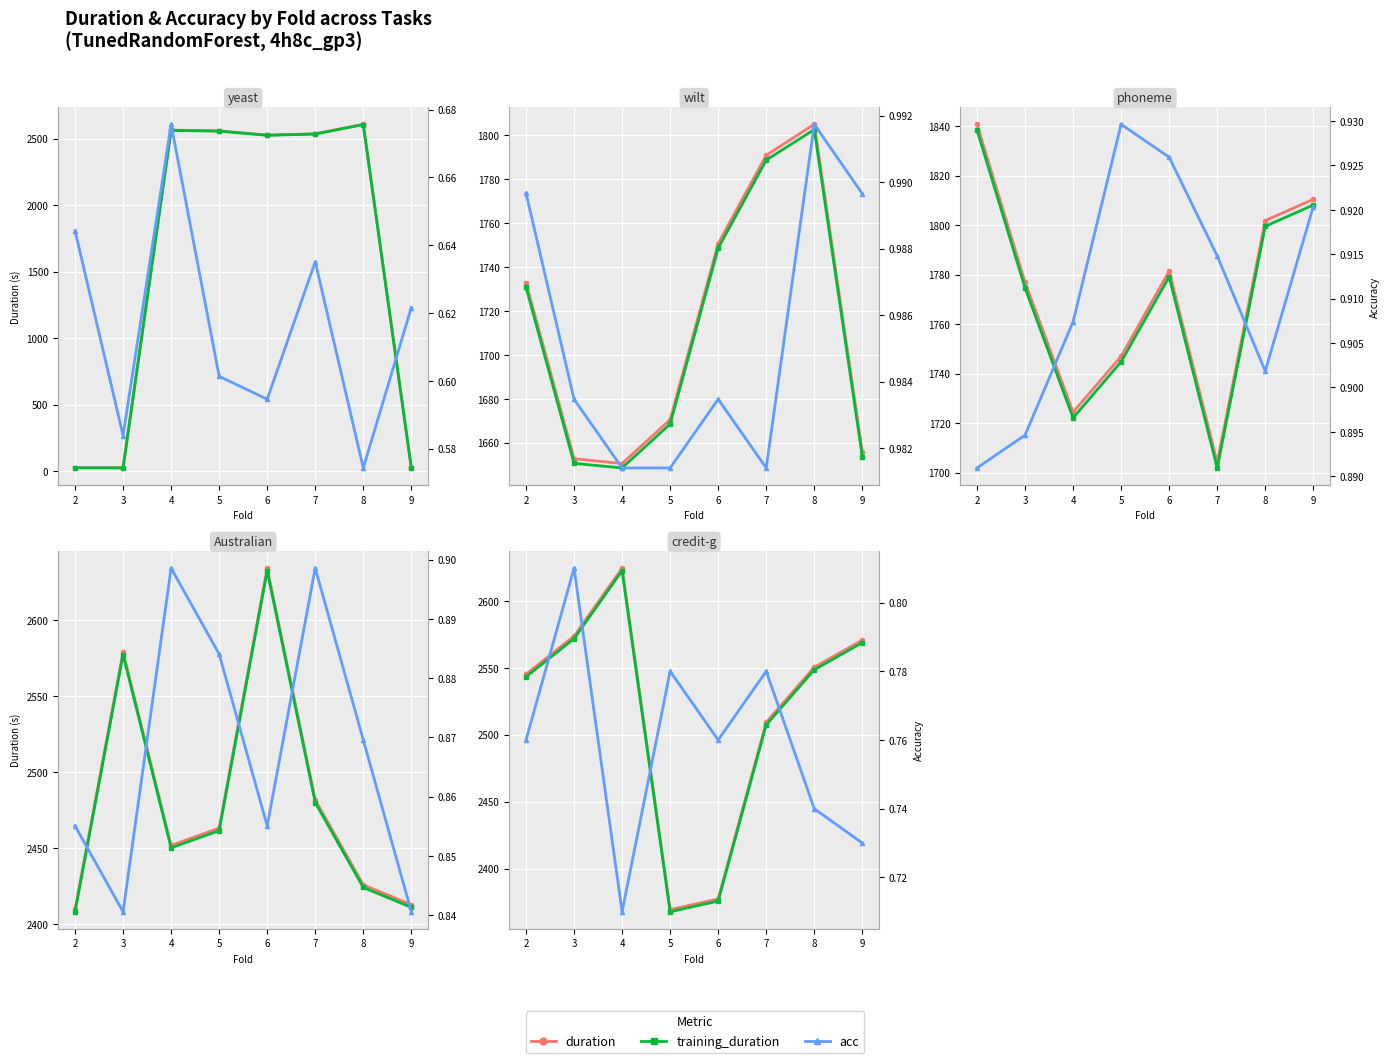

Is it true that duration equals 2377.3 at 6?

True